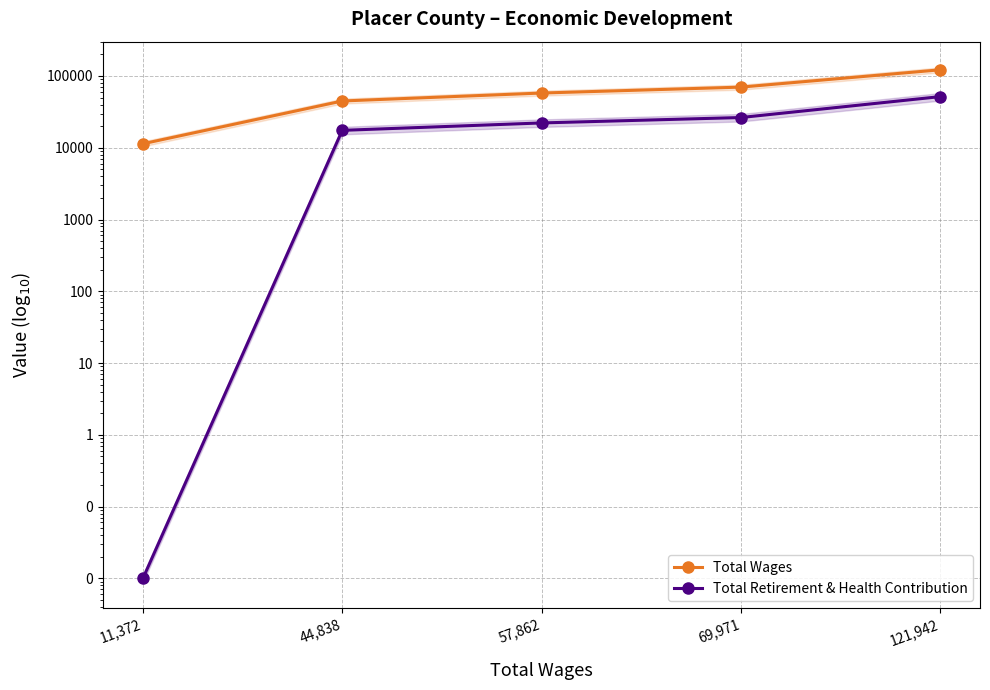

At which category does the chart reach its minimum across all series?

11,372